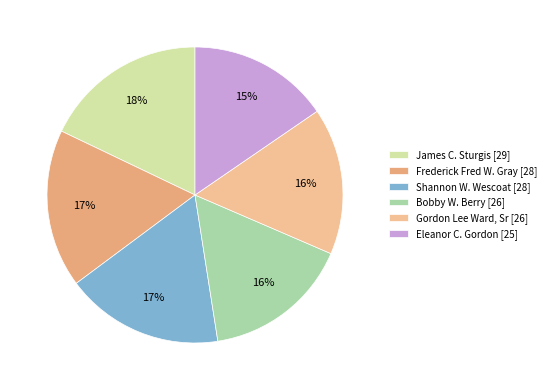

Count the number of slices in the pie.

6